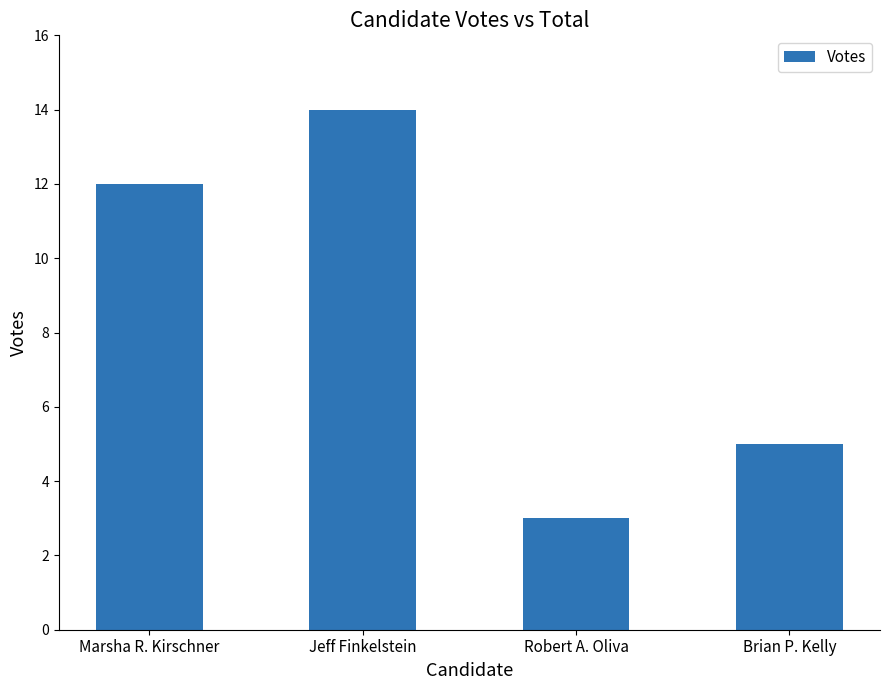

True or false: the data shows 3 at Robert A. Oliva.

True